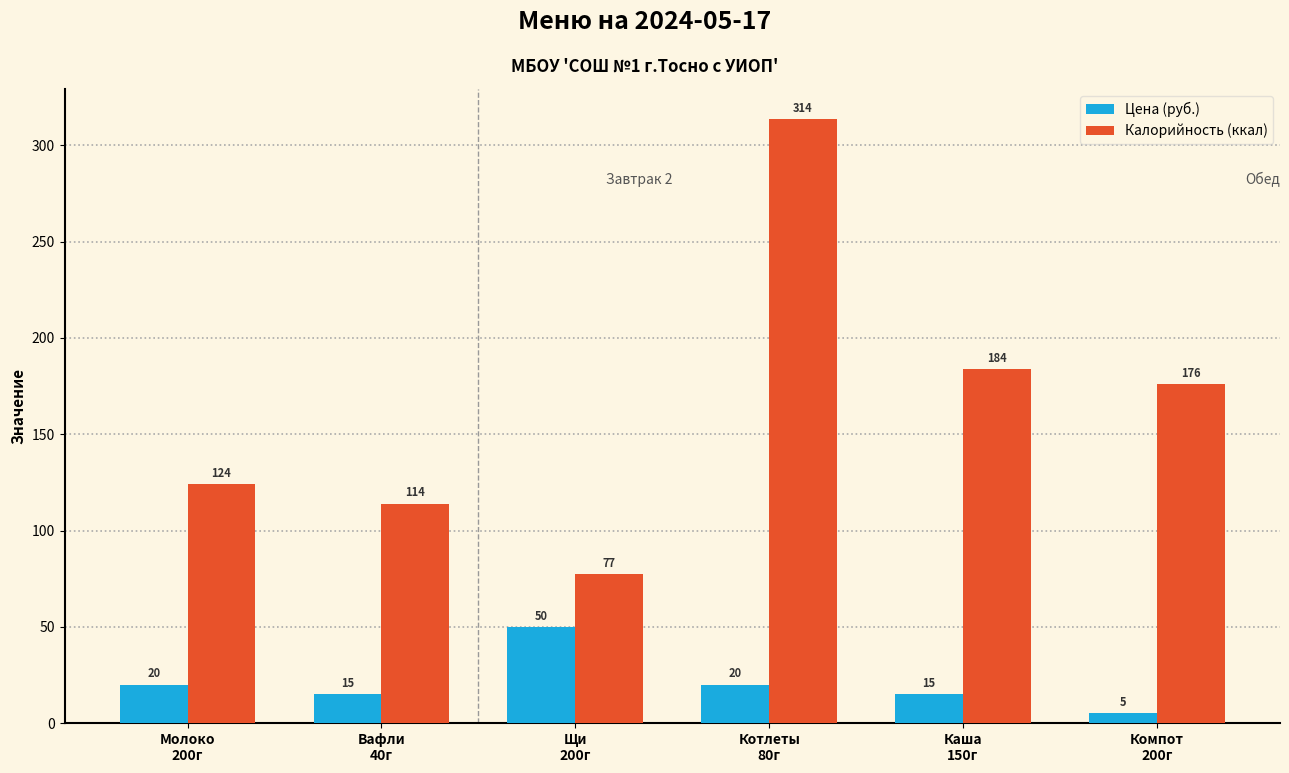

How many bars are there in each group?

2